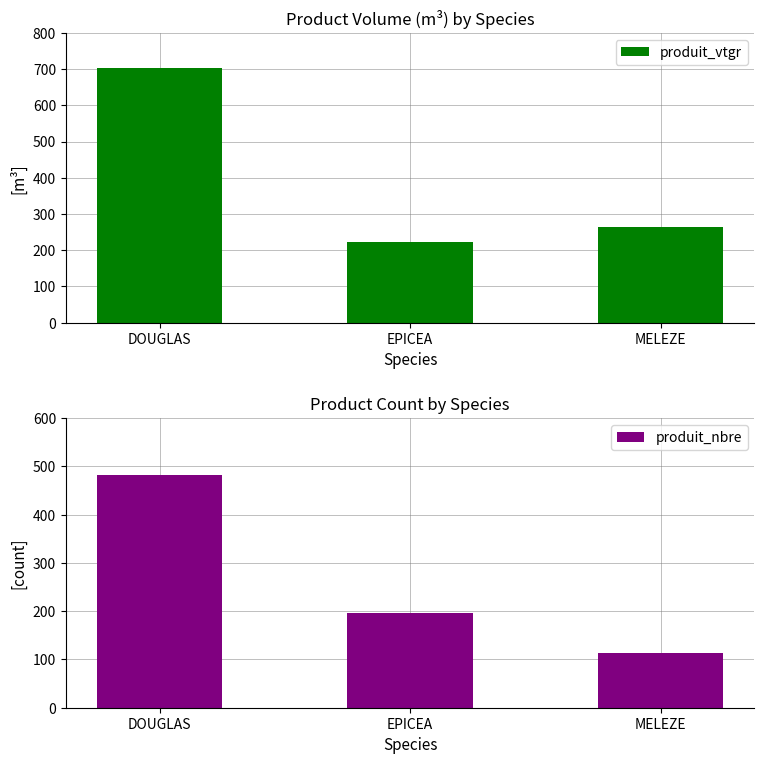

What is the average value of the produit_vtgr series?

396.4